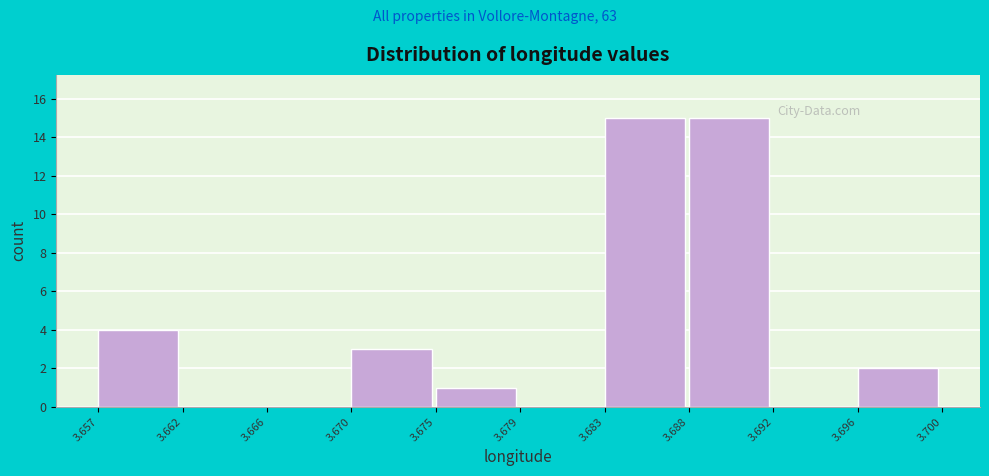

Reading left to right, transcribe this chart: for each bar, give the range it covers on the x-axis and its height. The values are not printed on the chart, so give them approximately, as read against the axis.

3.657 to 3.662: 4
3.662 to 3.666: 0
3.666 to 3.670: 0
3.670 to 3.675: 3
3.675 to 3.679: 1
3.679 to 3.683: 0
3.683 to 3.688: 15
3.688 to 3.692: 15
3.692 to 3.696: 0
3.696 to 3.700: 2